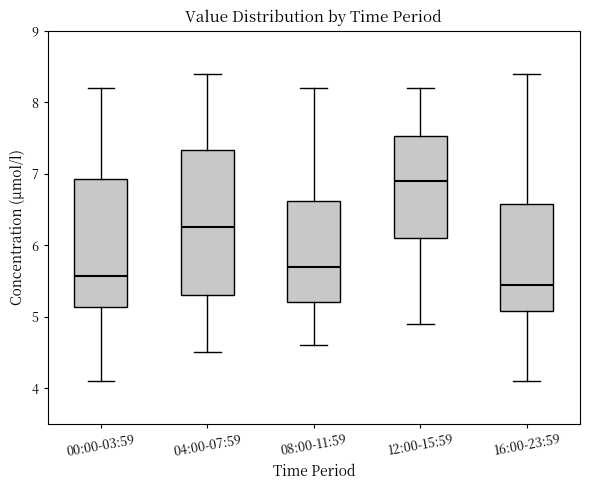

Reading left to right, read every box against the y-axis: the position of its median line, the range the box covers, and the ends of its whiskers. The values are not printed on the chart, so give them approximately, as read against the axis.

00:00-03:59: median 5.6, box 5.1 to 6.9, whiskers 4.1 to 8.2
04:00-07:59: median 6.3, box 5.3 to 7.3, whiskers 4.5 to 8.4
08:00-11:59: median 5.7, box 5.2 to 6.6, whiskers 4.6 to 8.2
12:00-15:59: median 6.9, box 6.1 to 7.5, whiskers 4.9 to 8.2
16:00-23:59: median 5.5, box 5.1 to 6.6, whiskers 4.1 to 8.4